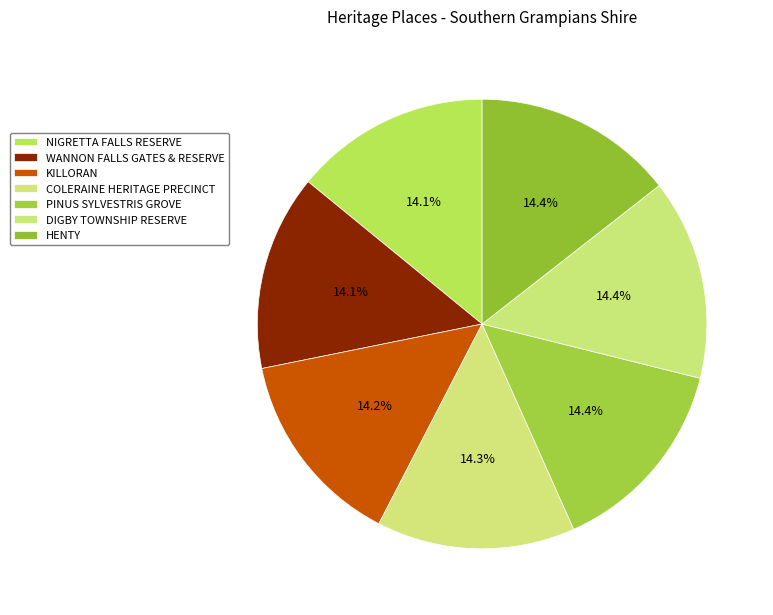

How many segments does this pie chart have?

7